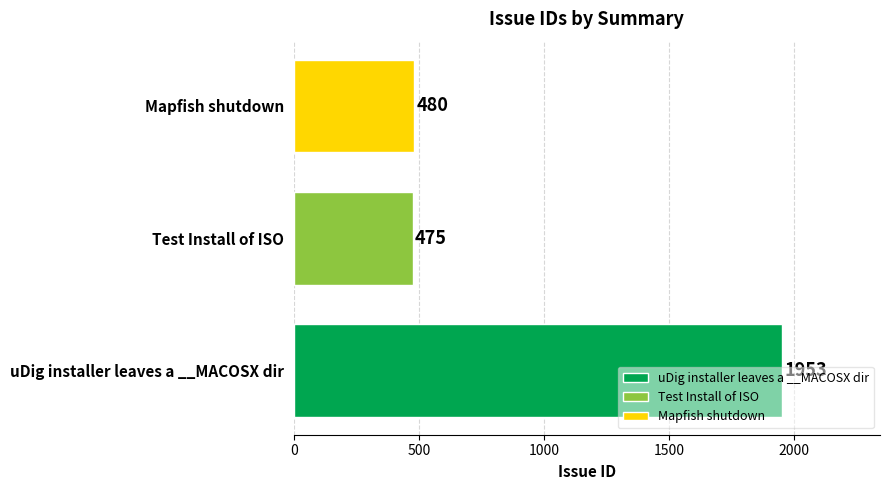

Rank the categories by value from lowest to highest.

Test Install of ISO, Mapfish shutdown, uDig installer leaves a __MACOSX dir